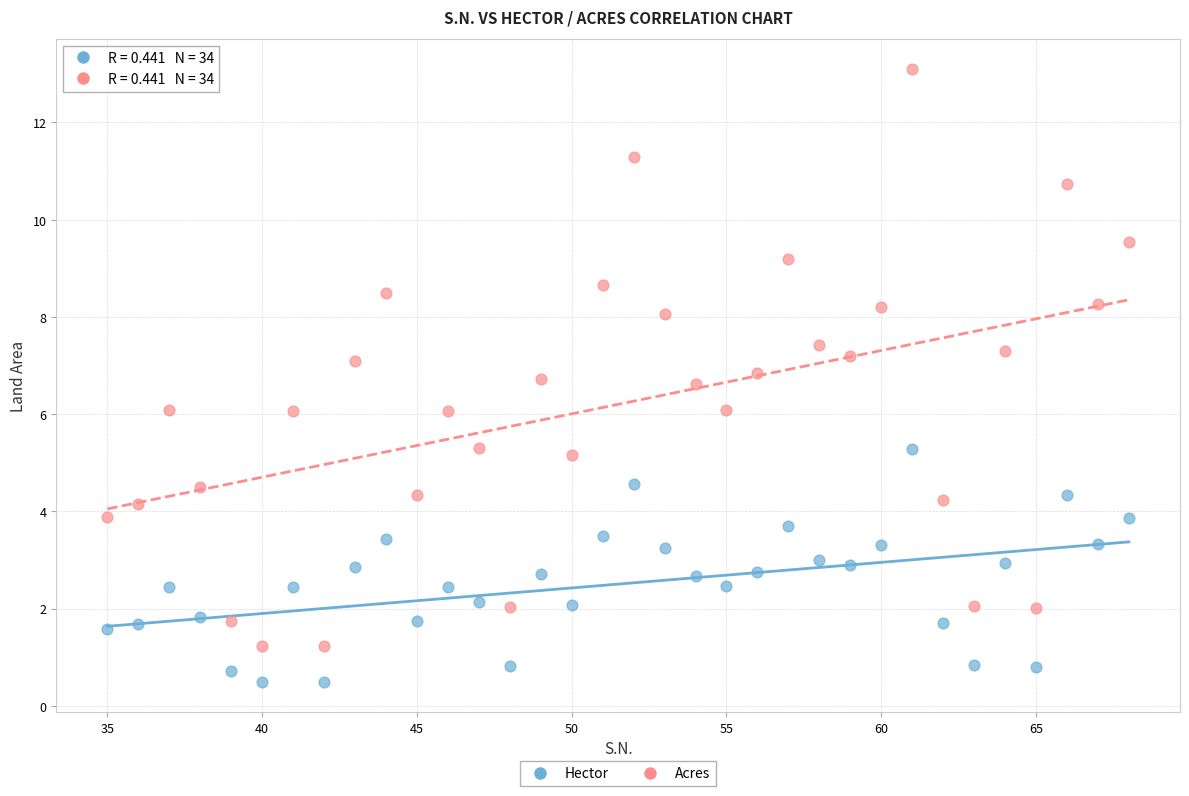

Which series contains the highest Y value?

Acres